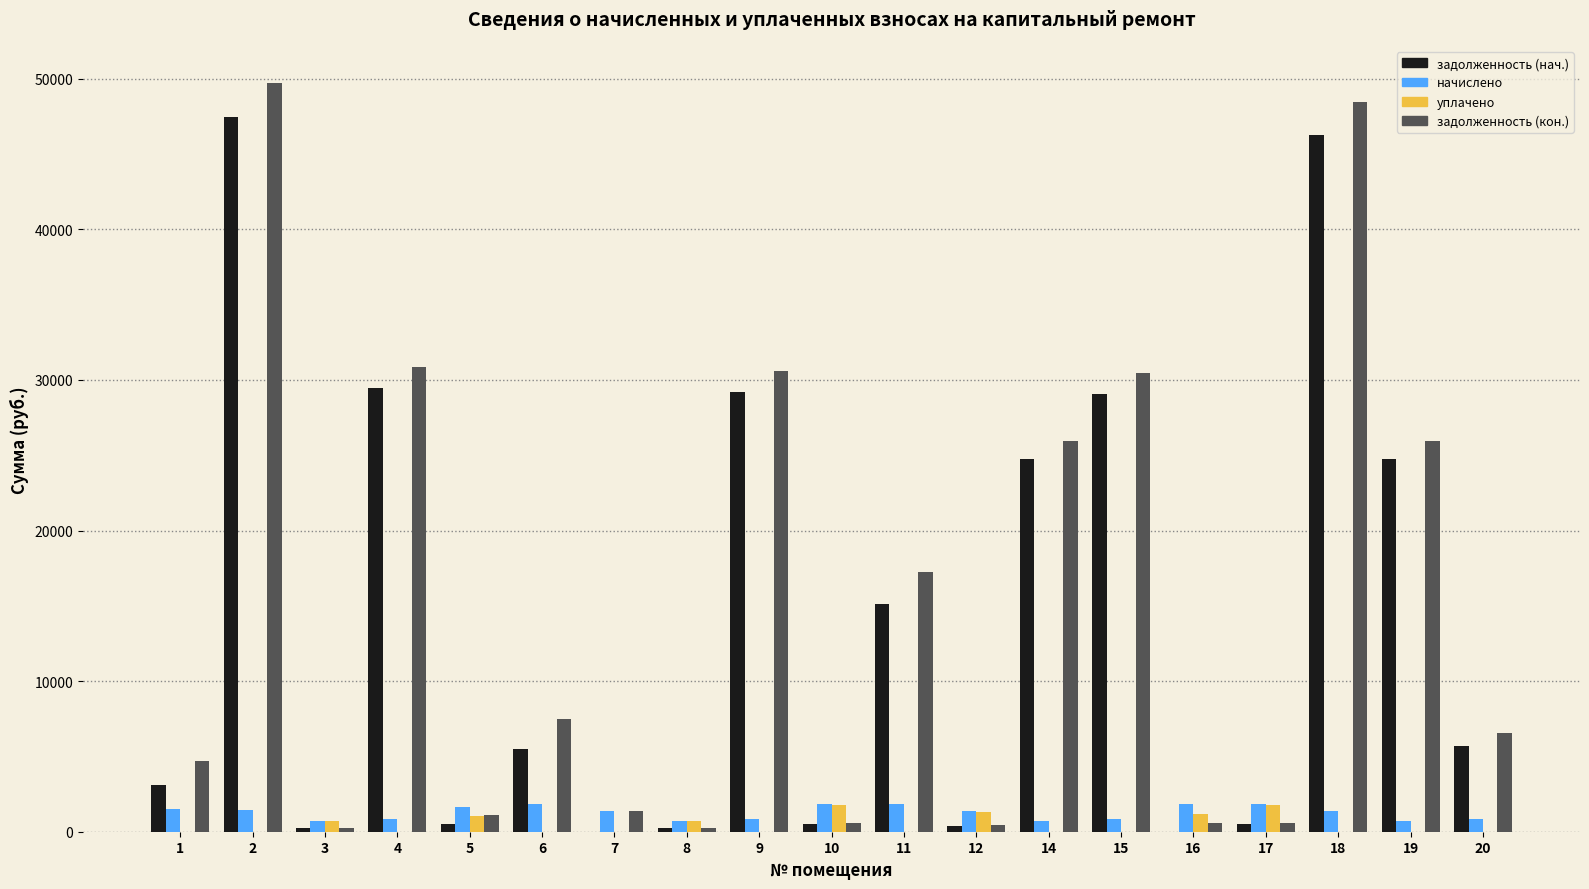

The value of задолженность (нач.) at 19 is 12082.9. True or false?

False